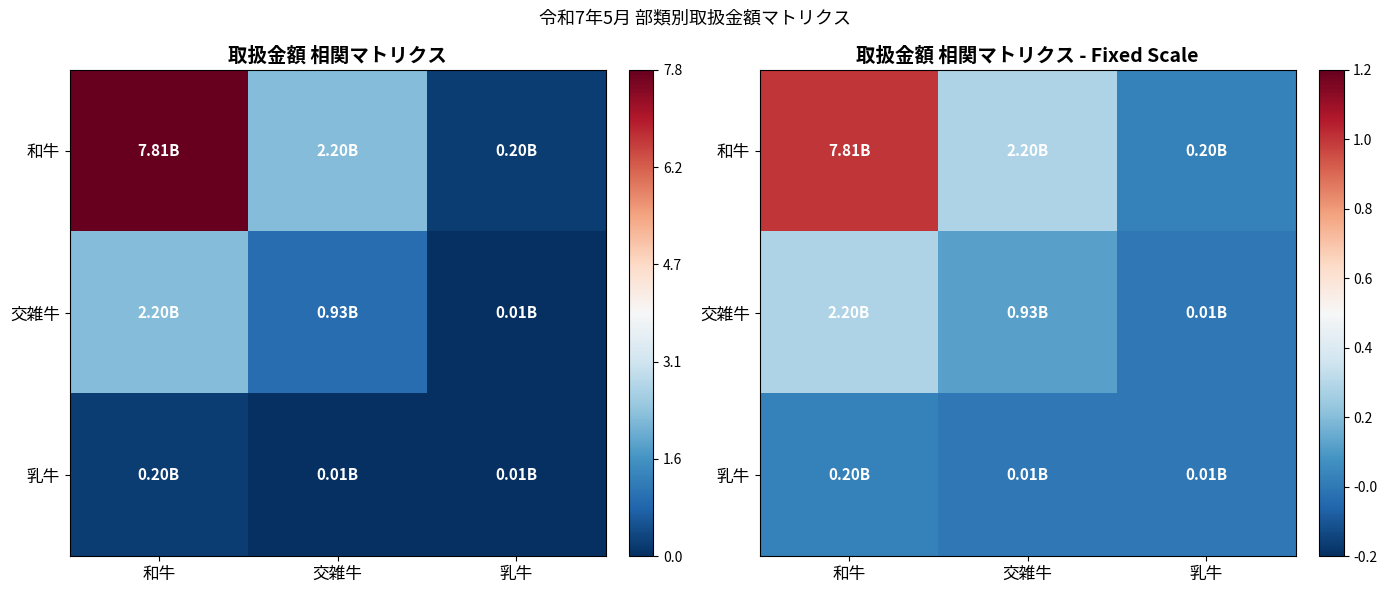

Rank the series by their maximum value, from lowest to highest.

乳牛, 交雑牛, 和牛